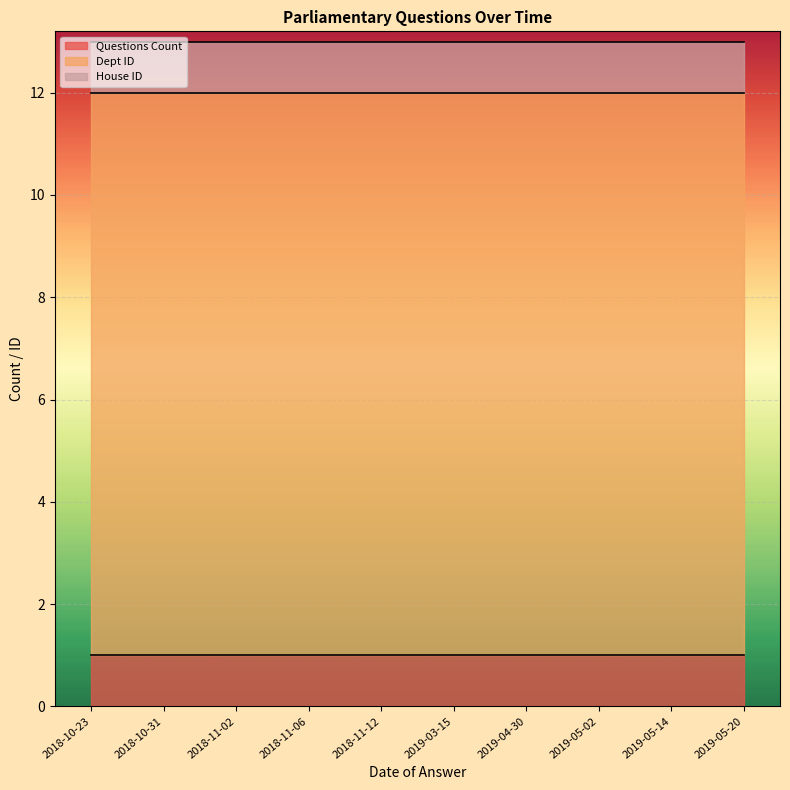

The value of Dept ID at 2019-05-02 is 3. True or false?

False